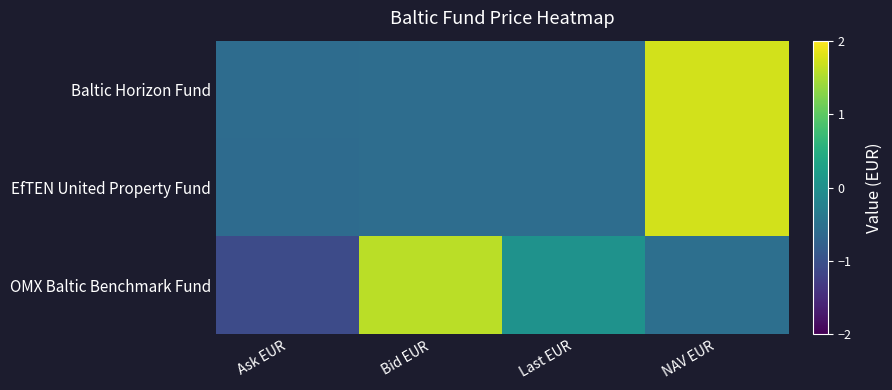

What is the spread (max minus min) of values at Last EUR?

0.6